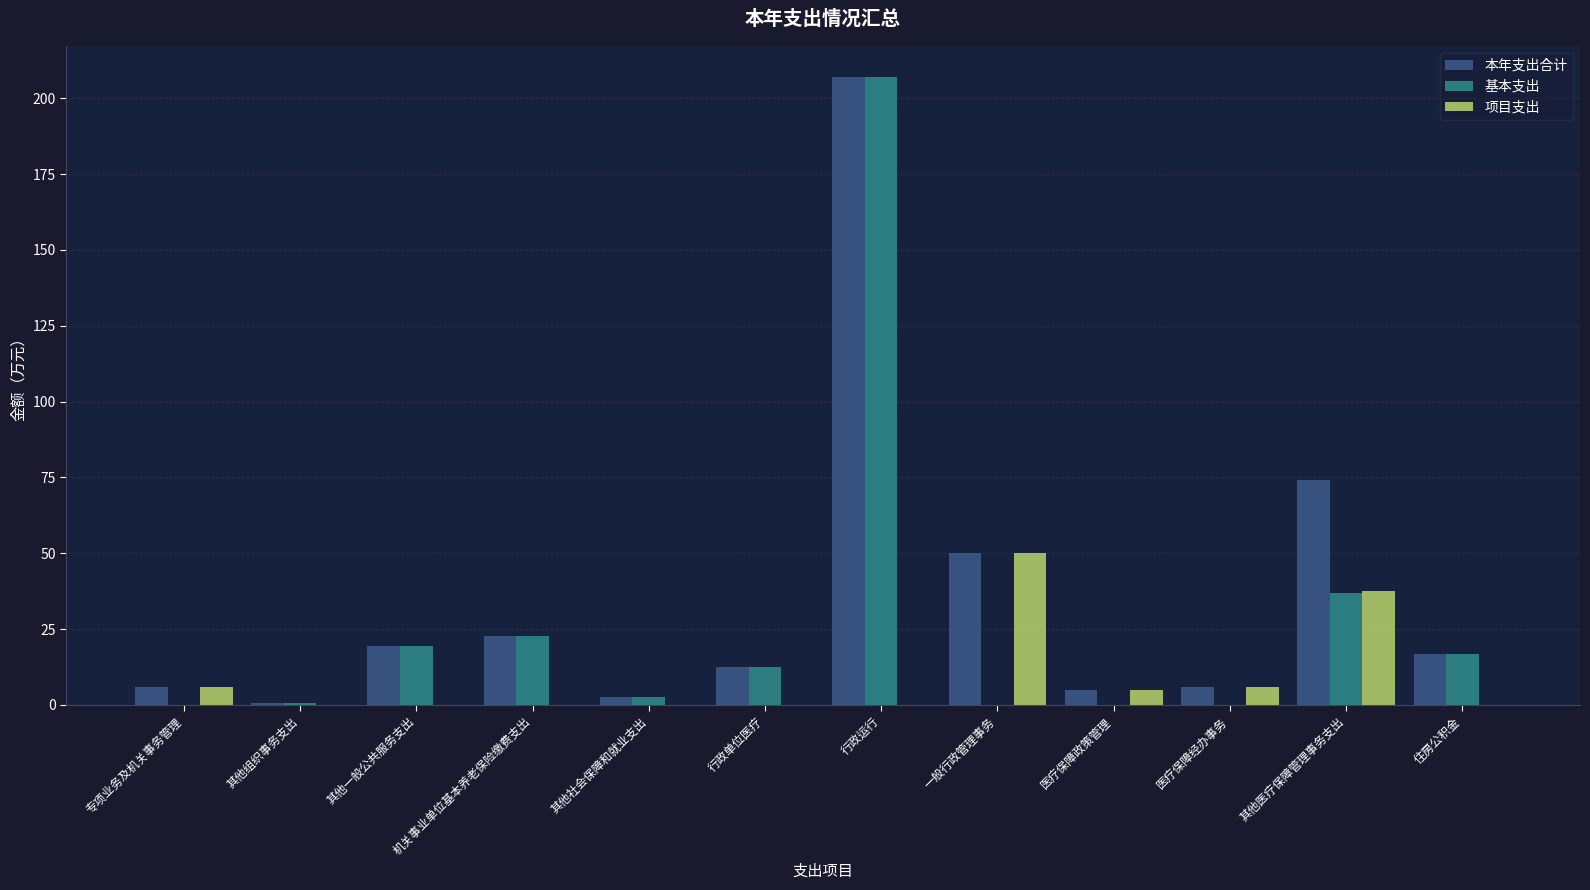

How many categories are shown in the chart?

12